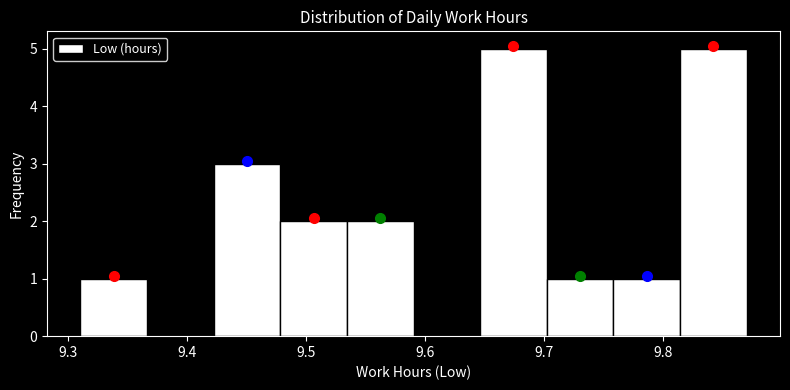

How tall is the bar that spans 9.534 to 9.590 on the x-axis? Neither the bar edges nor the heights are printed on the chart, so give them approximately, as read against the axes.

2